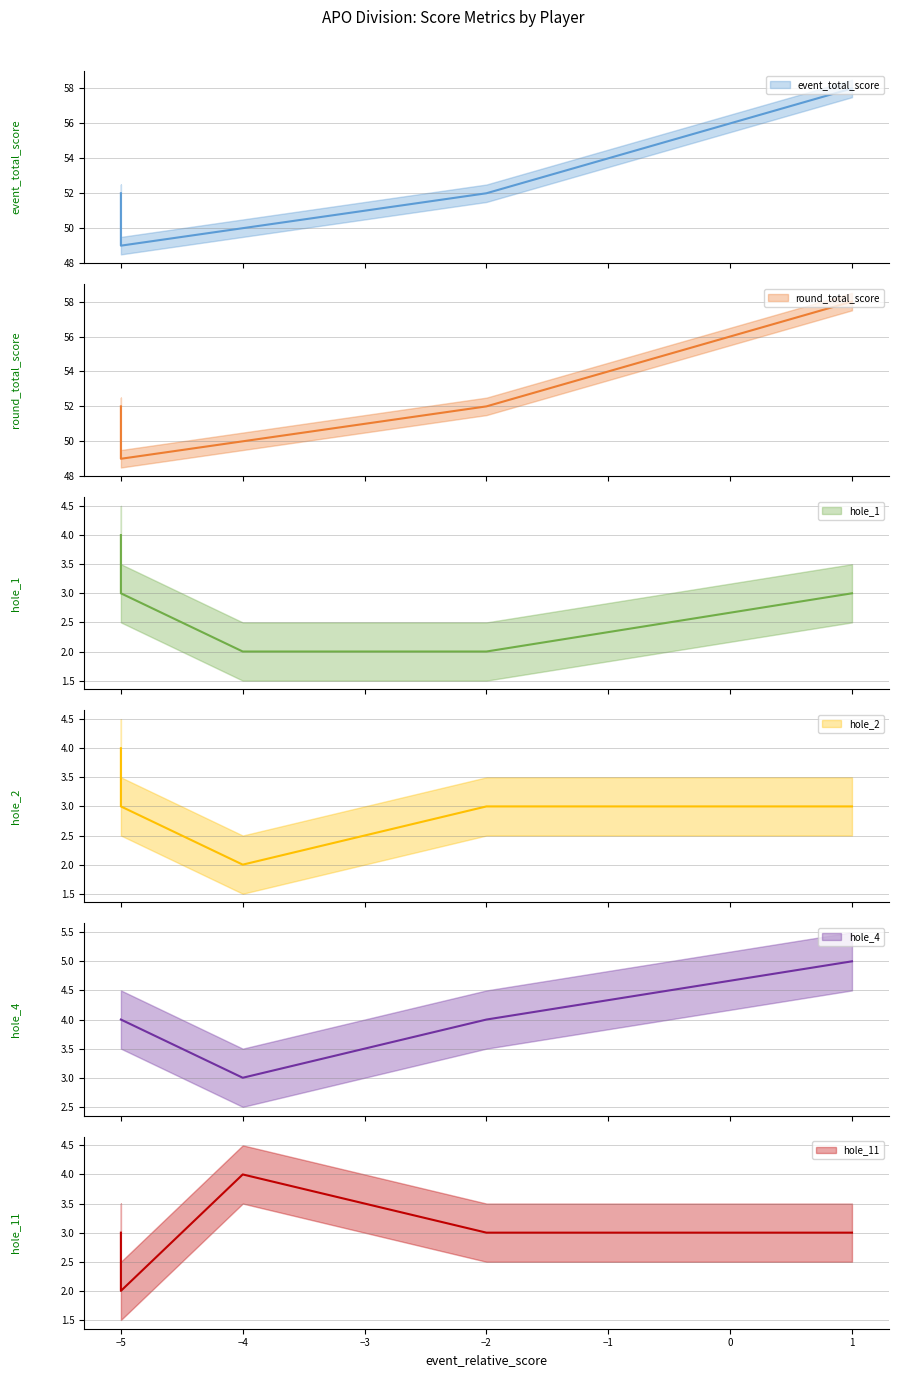

What is the difference between the maximum and minimum values in the event_total_score series?

9